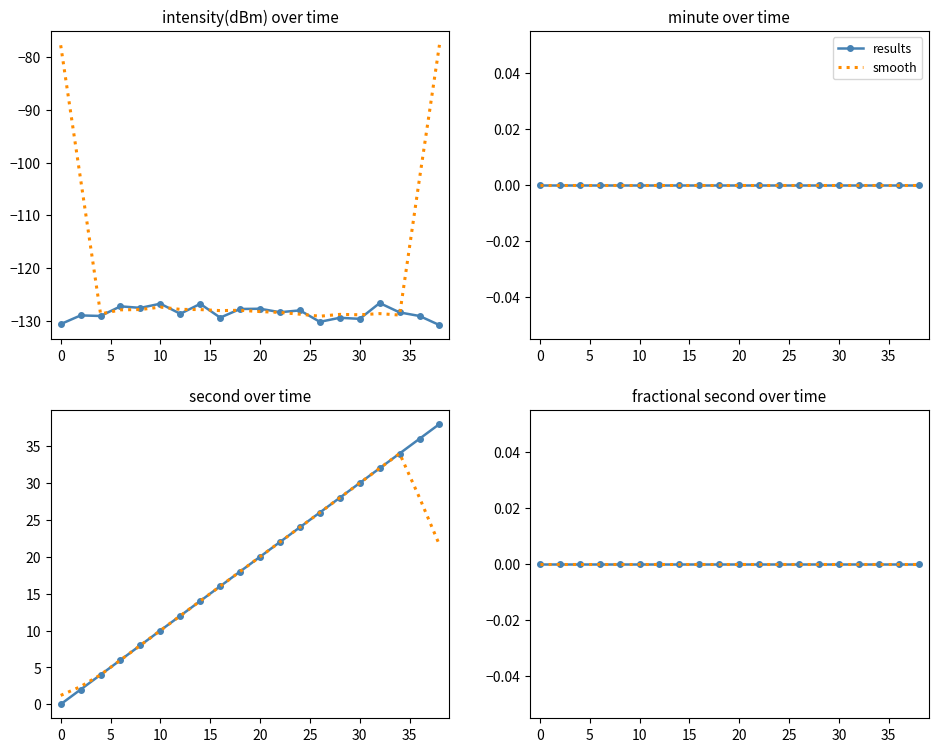

Which series has the largest total across all categories?

second